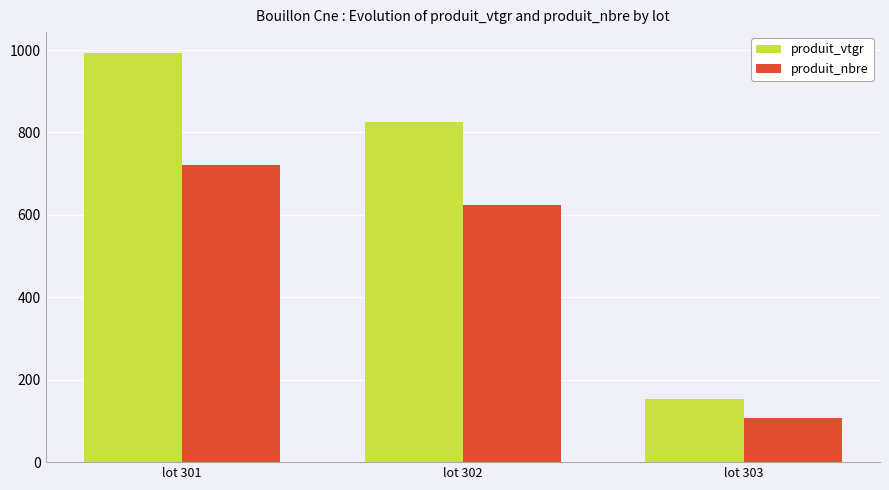

What is the value of the produit_nbre bar at the 2nd from the left?

624.0